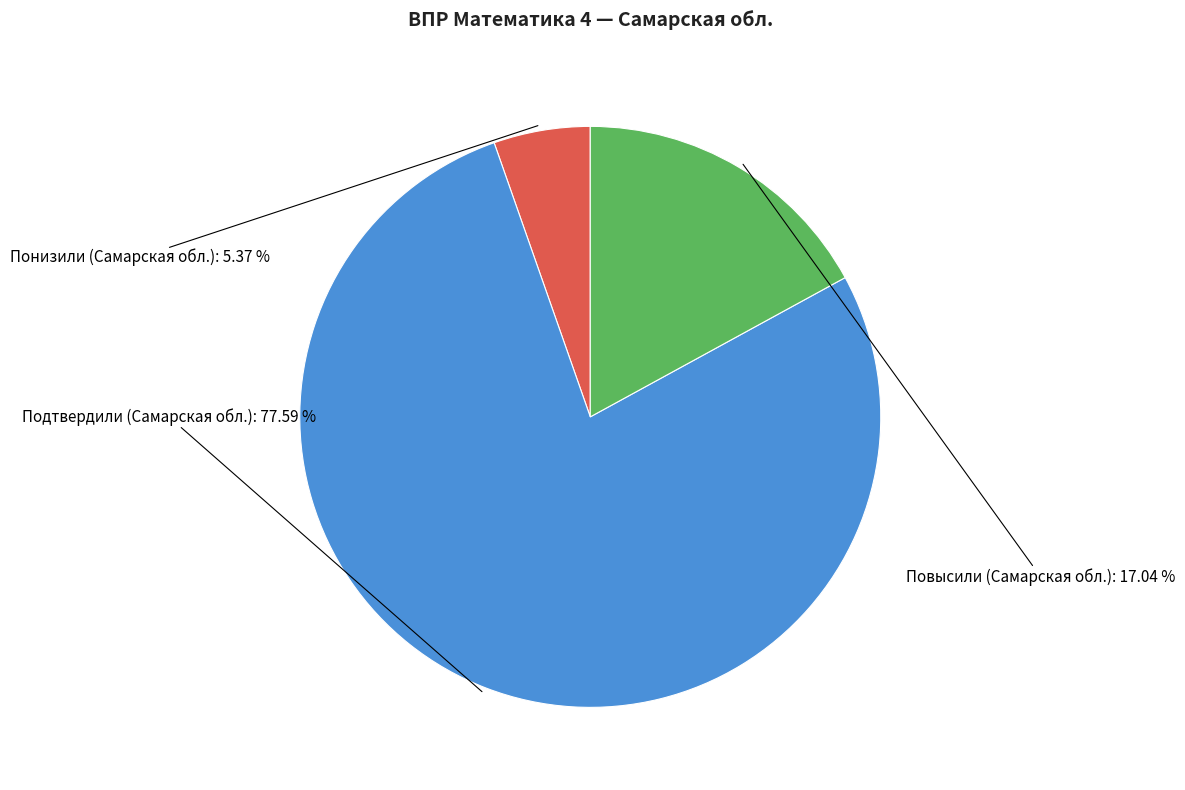

Does any single category account for the majority?

Yes